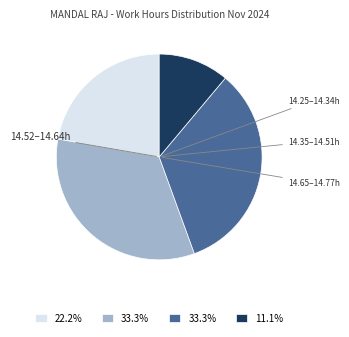

Is there a majority slice in this chart?

No